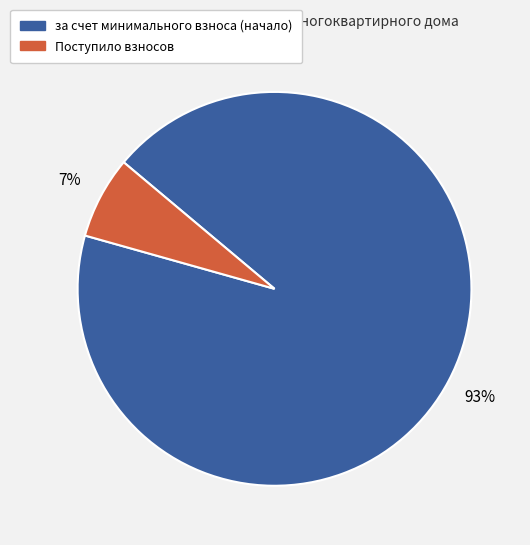

To the nearest percent, what is the average slice percentage?

50%